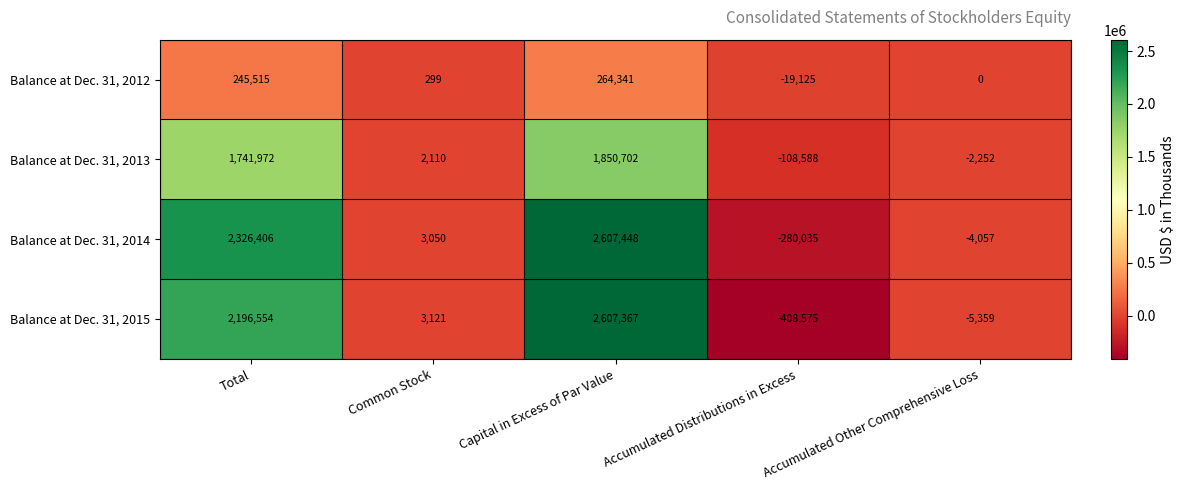

Between Capital in Excess of Par Value and Accumulated Distributions in Excess, which series saw the biggest shift?

Balance at Dec. 31, 2015